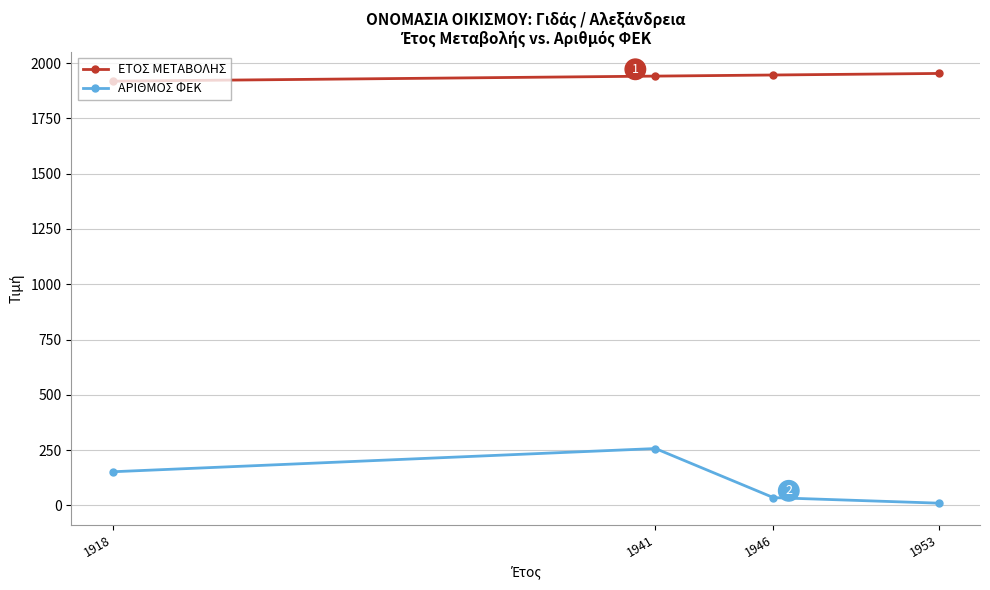

True or false: ΕΤΟΣ ΜΕΤΑΒΟΛΗΣ and ΑΡΙΘΜΟΣ ΦΕΚ intersect in this chart.

False